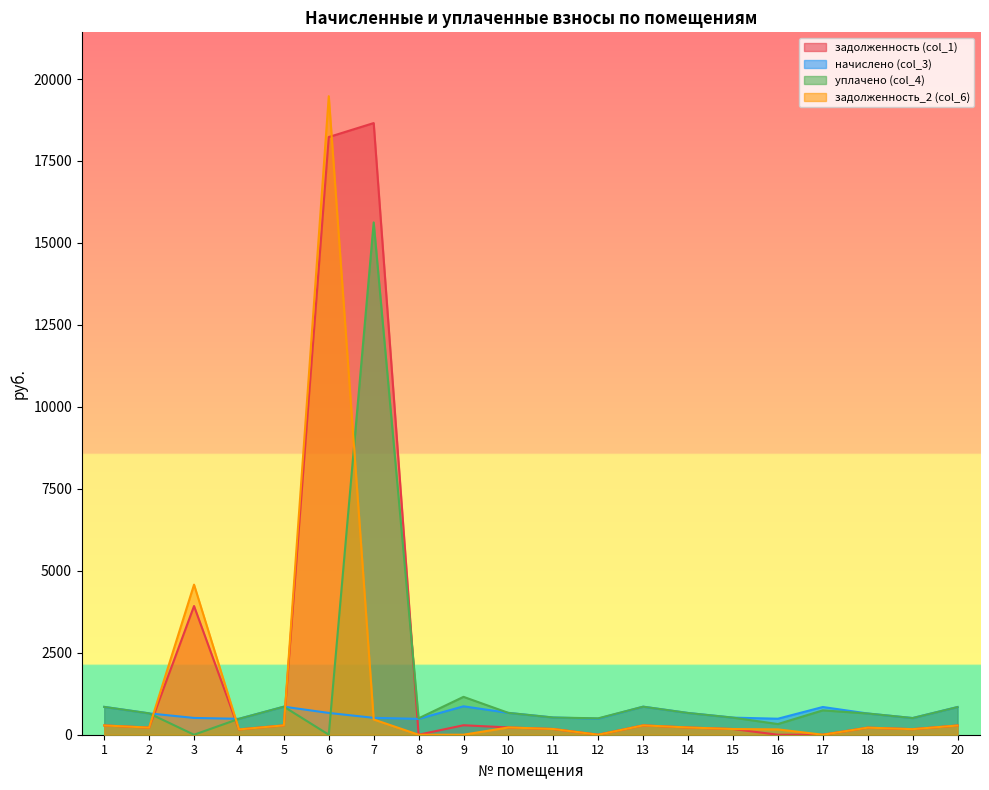

What is the value of the задолженность (col_1) point at the 6th from the left?

18230.6